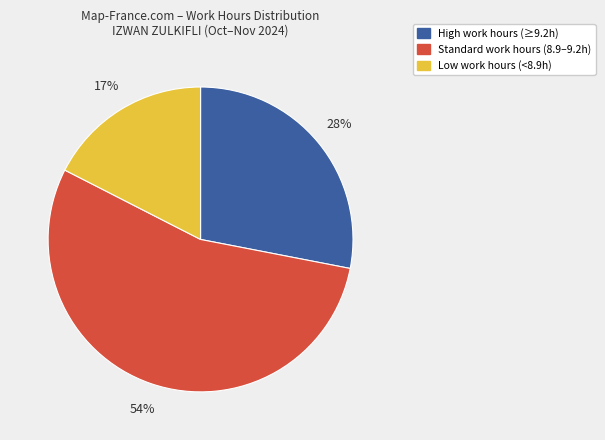

Does any single category account for the majority?

Yes